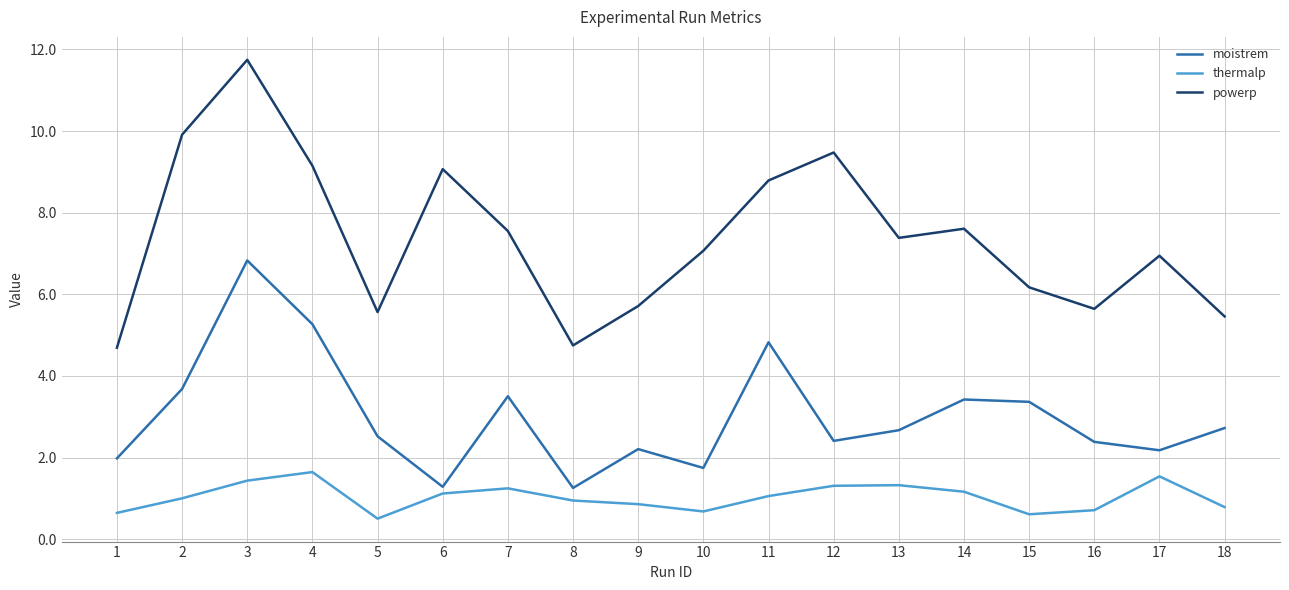

Rank the series at 13 from highest to lowest value.

powerp, moistrem, thermalp